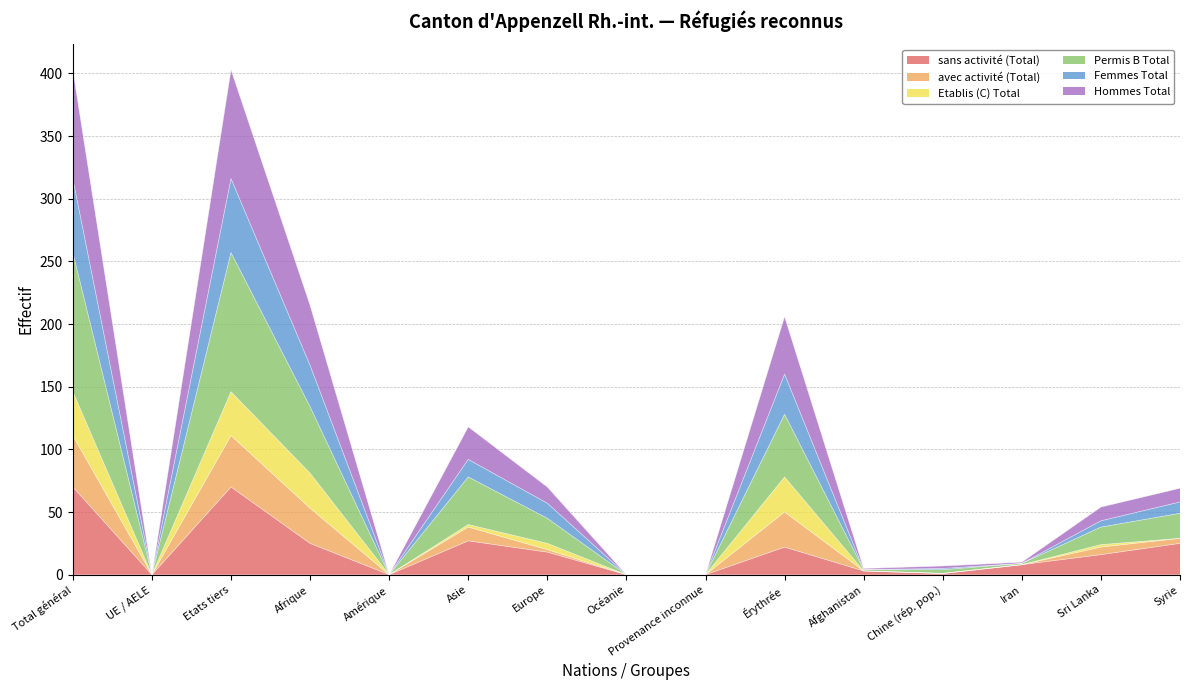

What is the difference between the highest and lowest values at Etats tiers?

333